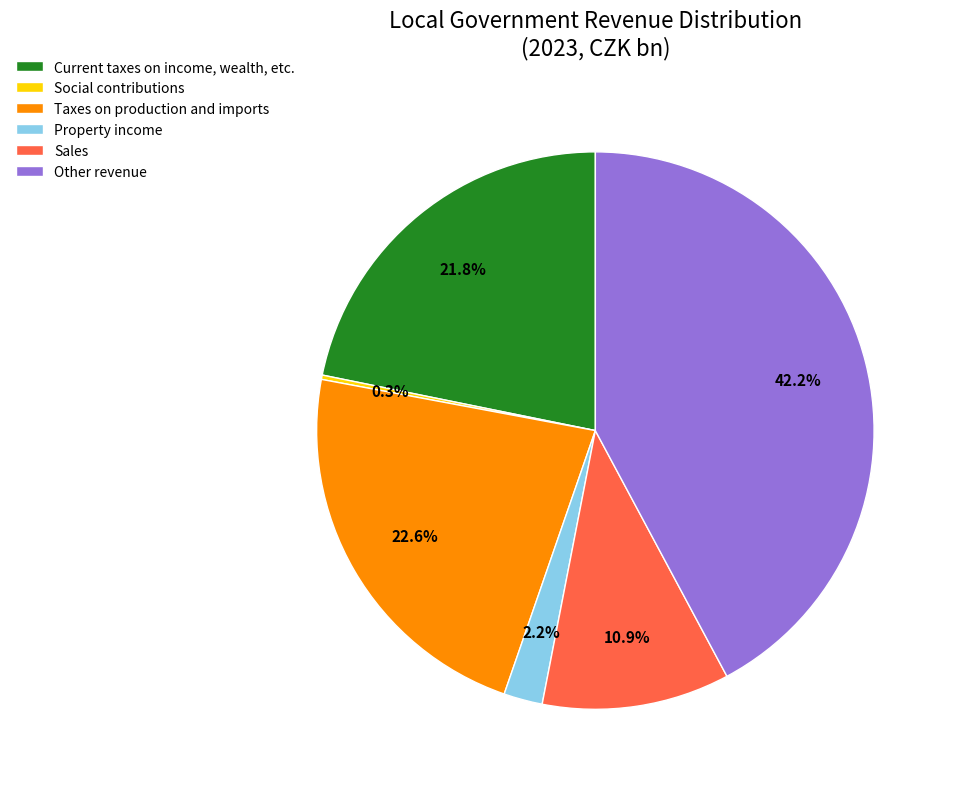

To the nearest percent, what is the average slice percentage?

17%